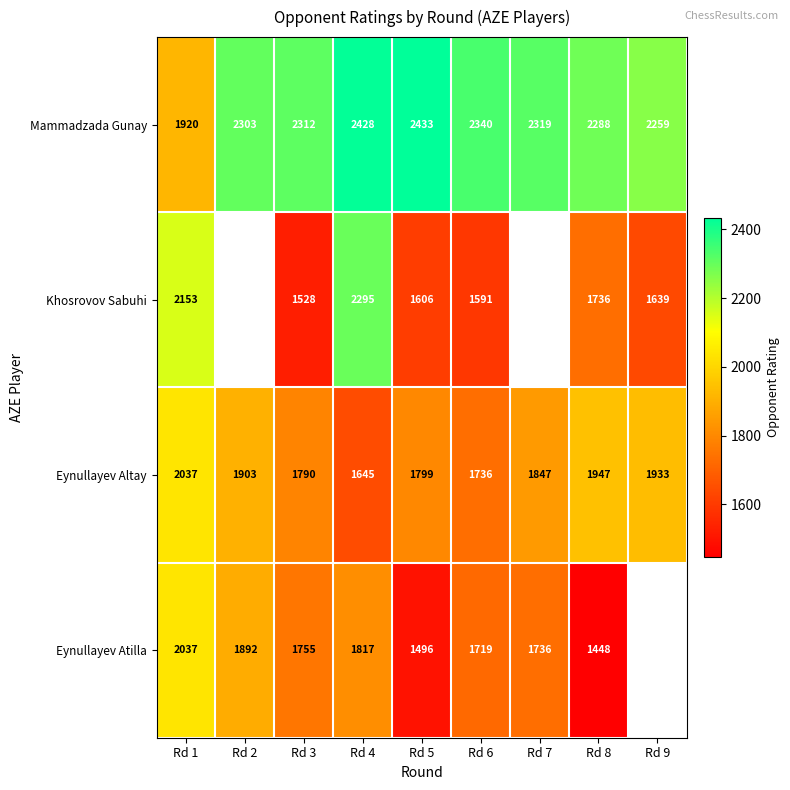

What is the sum of the Eynullayev Altay values at Rd 2 and Rd 4?

3548